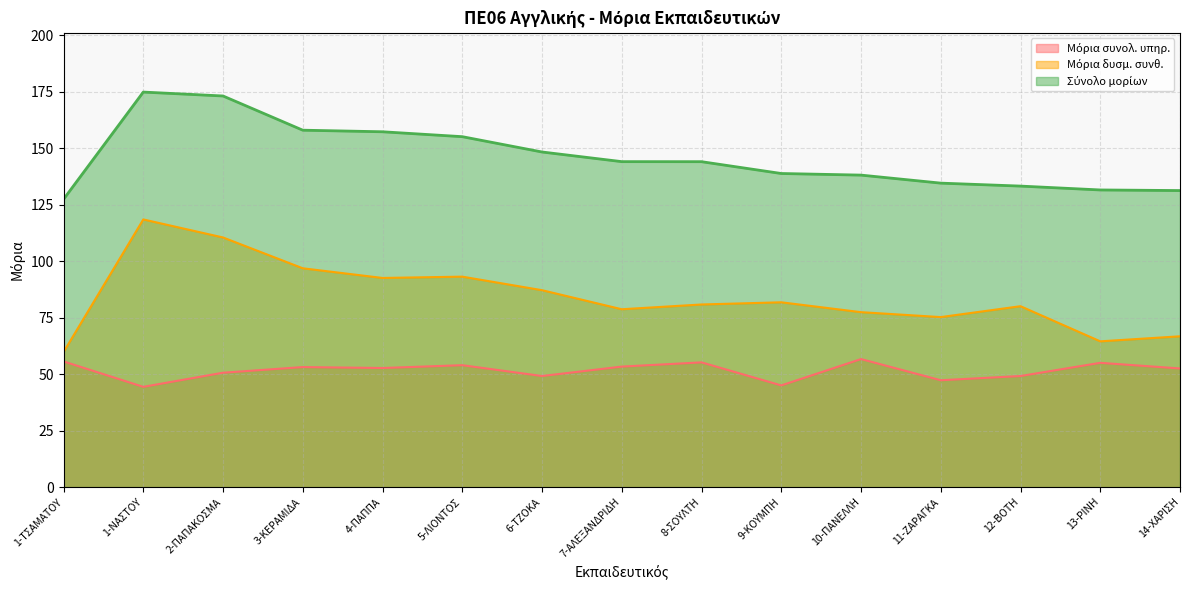

What is the spread (max minus min) of values at 14-ΧΑΡΙΣΗ?

78.7